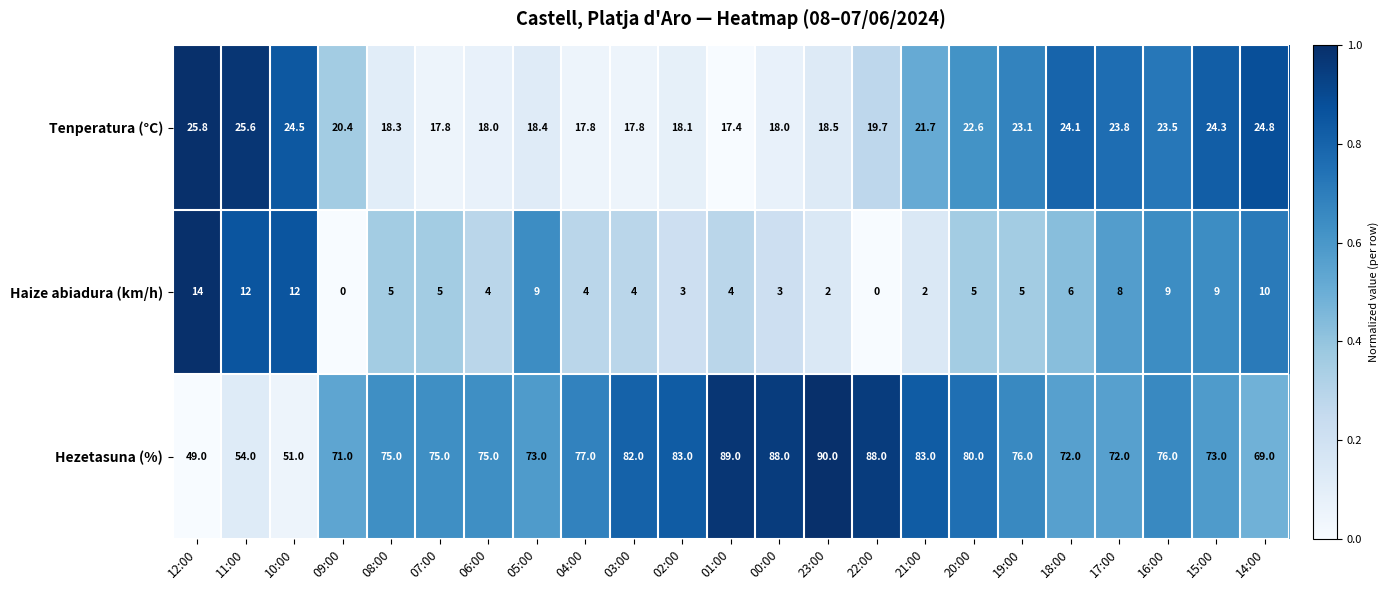

Count the number of data series in this chart.

3